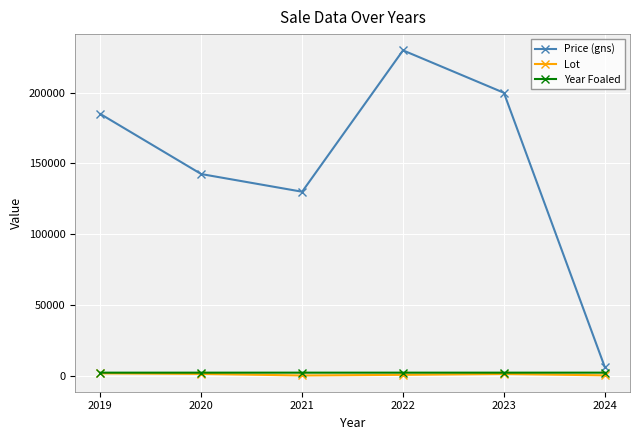

Rank the categories by Price (gns) value from lowest to highest.

2024, 2021, 2020, 2019, 2023, 2022